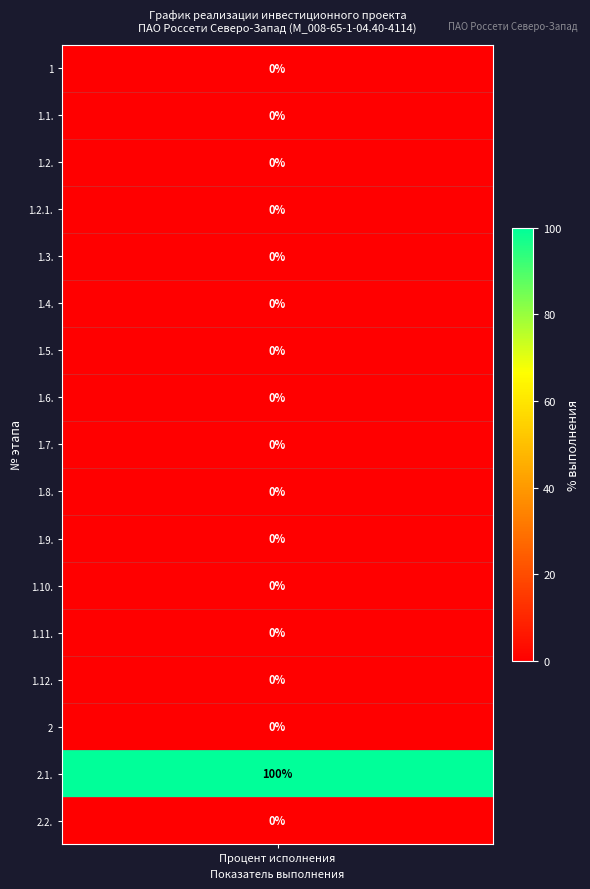

The chart shows a value of 0 at 1.8.. True or false?

True